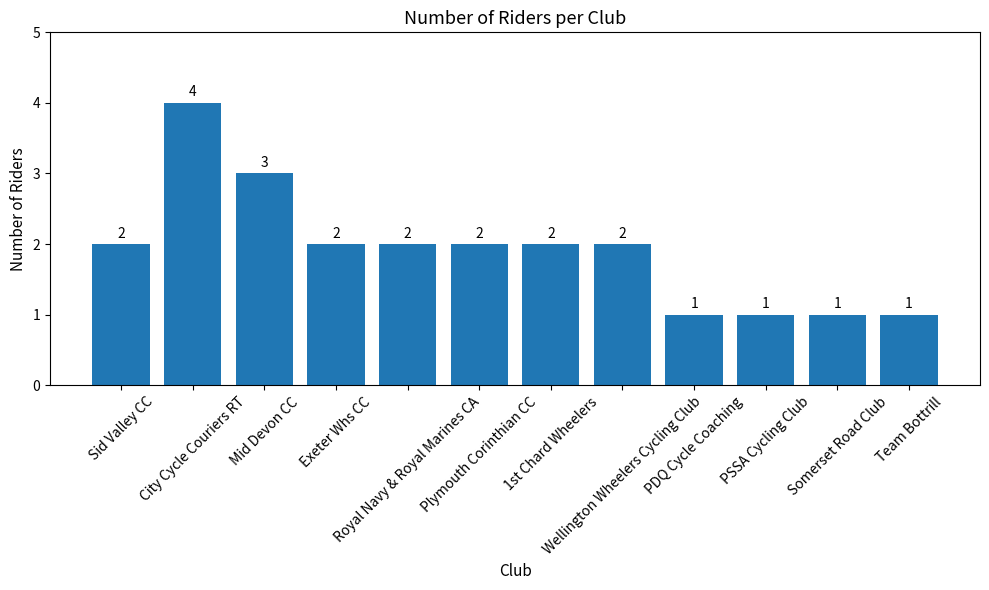

What is the maximum value shown in the chart?

4